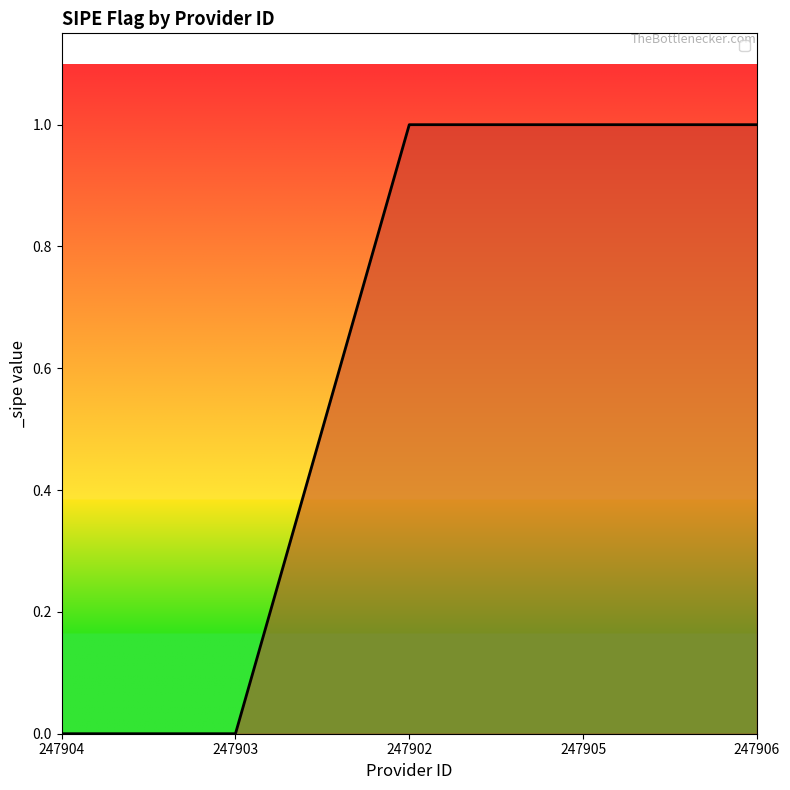

Between 247906 and 247903, which is larger?

247906